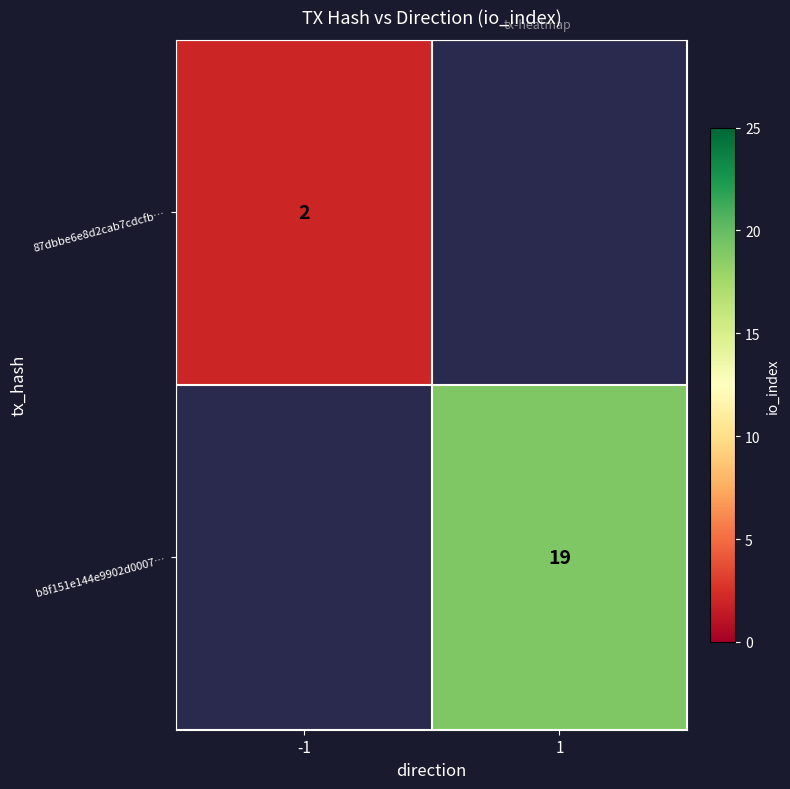

Is the value of 87dbbe6e8d2cab7cdcfb… at -1 greater than the value of b8f151e144e9902d0007… at 1?

No